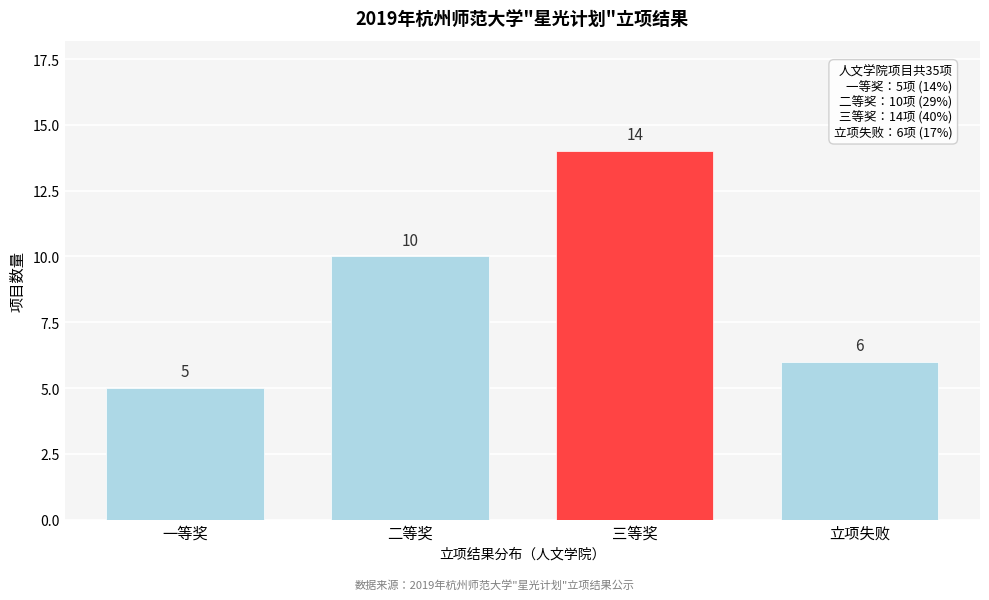

Reading right to left, list all the values displayed in this chart.

6	14	10	5